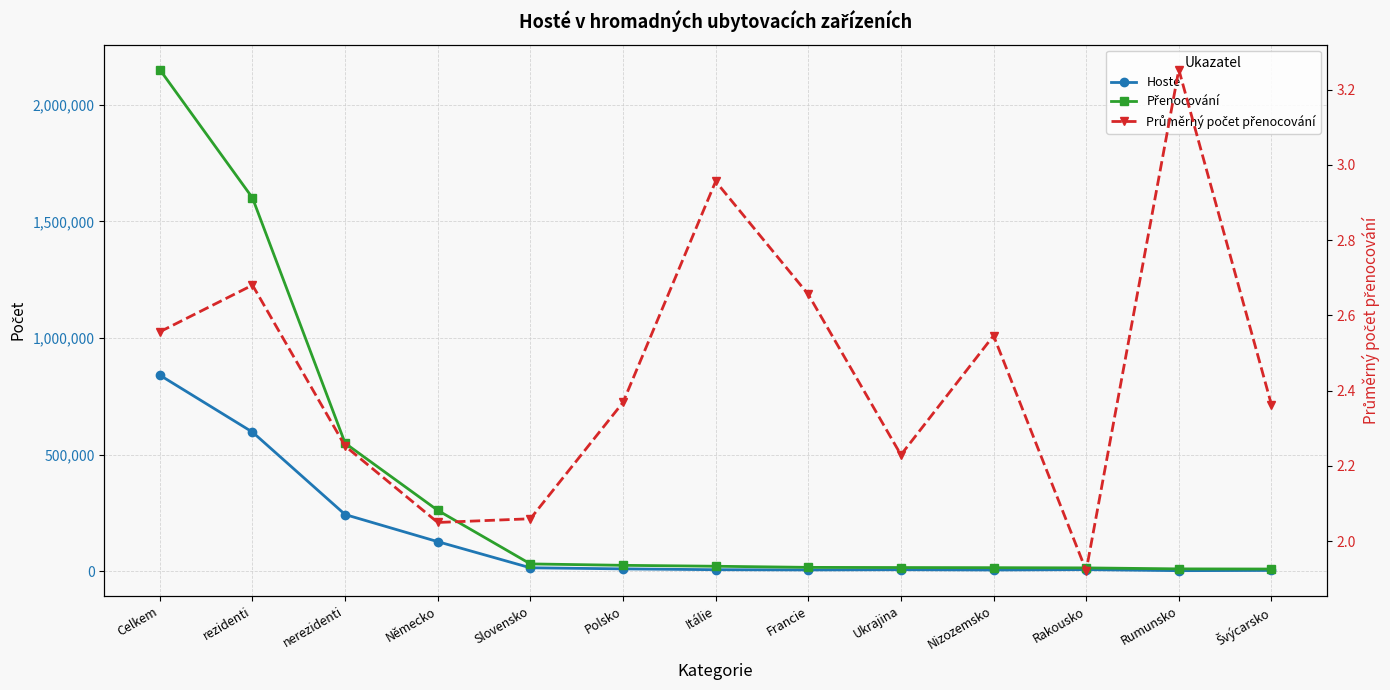

Reading right to left, what are all the values shown in this chart?

Hosté: Švýcarsko=4420.0	Rumunsko=3407.0	Rakousko=7963.0	Nizozemsko=6380.0	Ukrajina=7552.0	Francie=6610.0	Itálie=7549.0	Polsko=11114.0	Slovensko=15711.0	Německo=127690.0	nerezidenti=243834.0	rezidenti=596955.0	Celkem=840789.0
Přenocování: Švýcarsko=10443.0	Rumunsko=11083.0	Rakousko=15303.0	Nizozemsko=16245.0	Ukrajina=16837.0	Francie=17555.0	Itálie=22316.0	Polsko=26328.0	Slovensko=32360.0	Německo=261746.0	nerezidenti=549339.0	rezidenti=1600154.0	Celkem=2149493.0
Průměrný počet přenocování: Švýcarsko=2.4	Rumunsko=3.3	Rakousko=1.9	Nizozemsko=2.5	Ukrajina=2.2	Francie=2.7	Itálie=3.0	Polsko=2.4	Slovensko=2.1	Německo=2.0	nerezidenti=2.3	rezidenti=2.7	Celkem=2.6